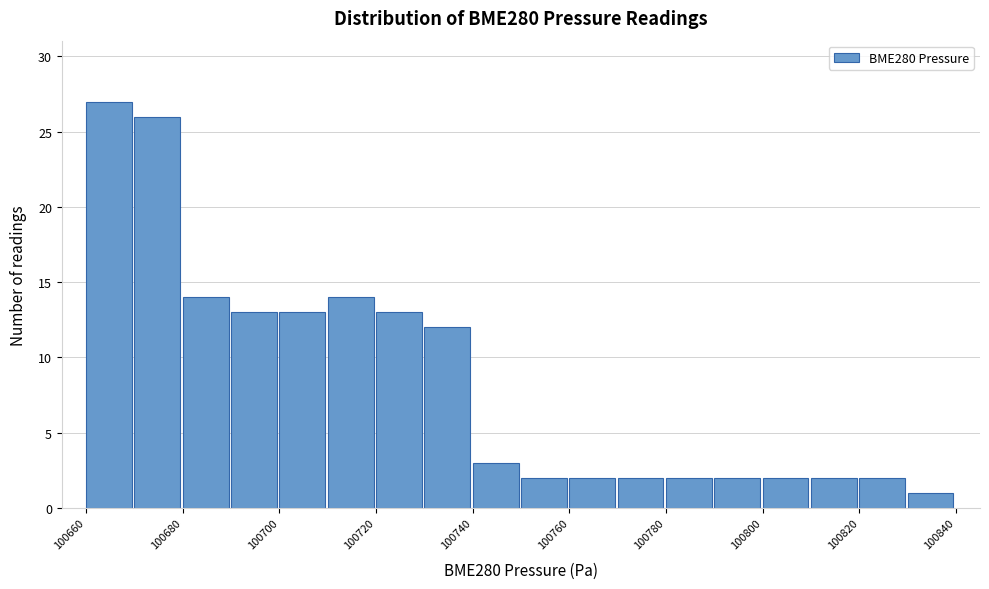

How tall is the bar that spans 100700 to 100710 on the x-axis? The values are not printed on the chart, so give them approximately, as read against the axis.

13